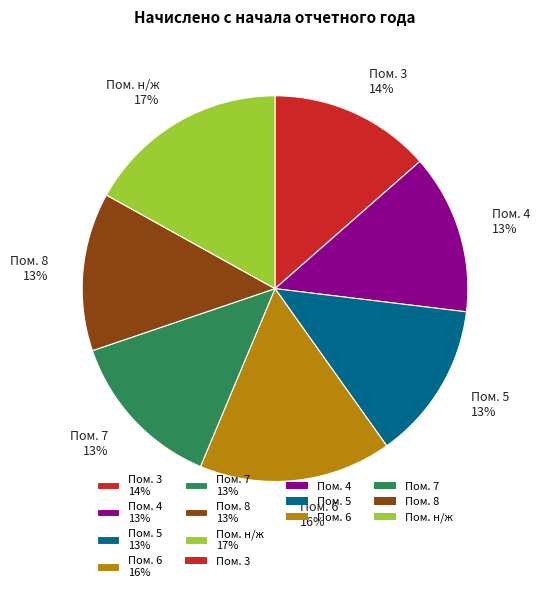

Which has a higher value, Пом. н/ж 17% or Пом. 5 13%?

Пом. н/ж 17%